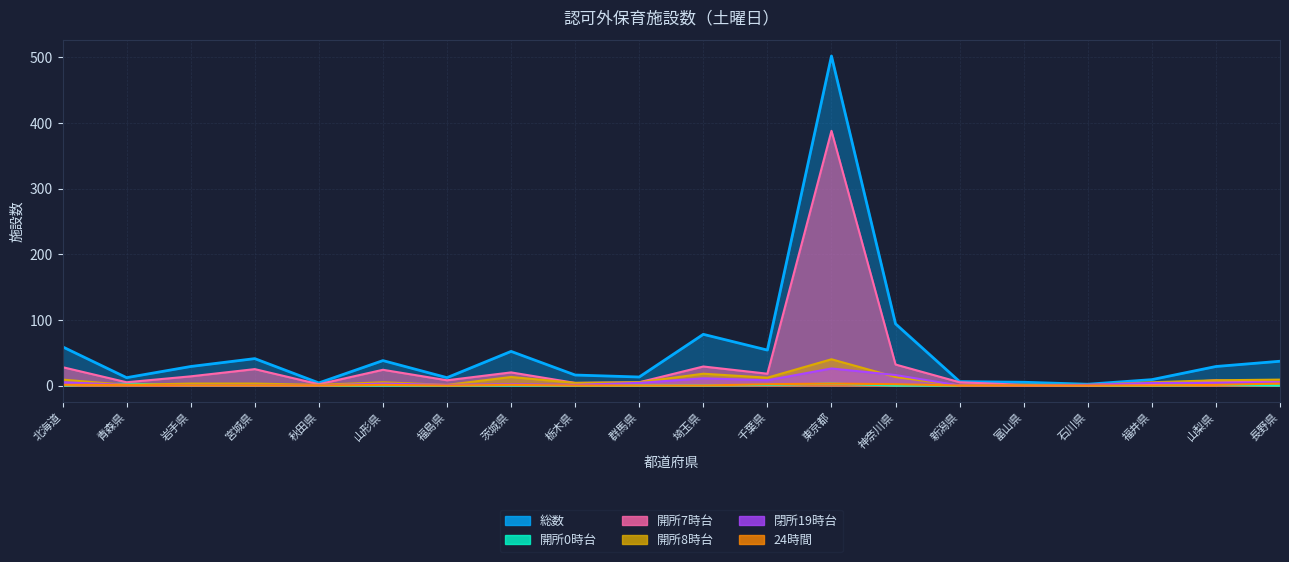

What is the label of the 14th point from the left?

神奈川県